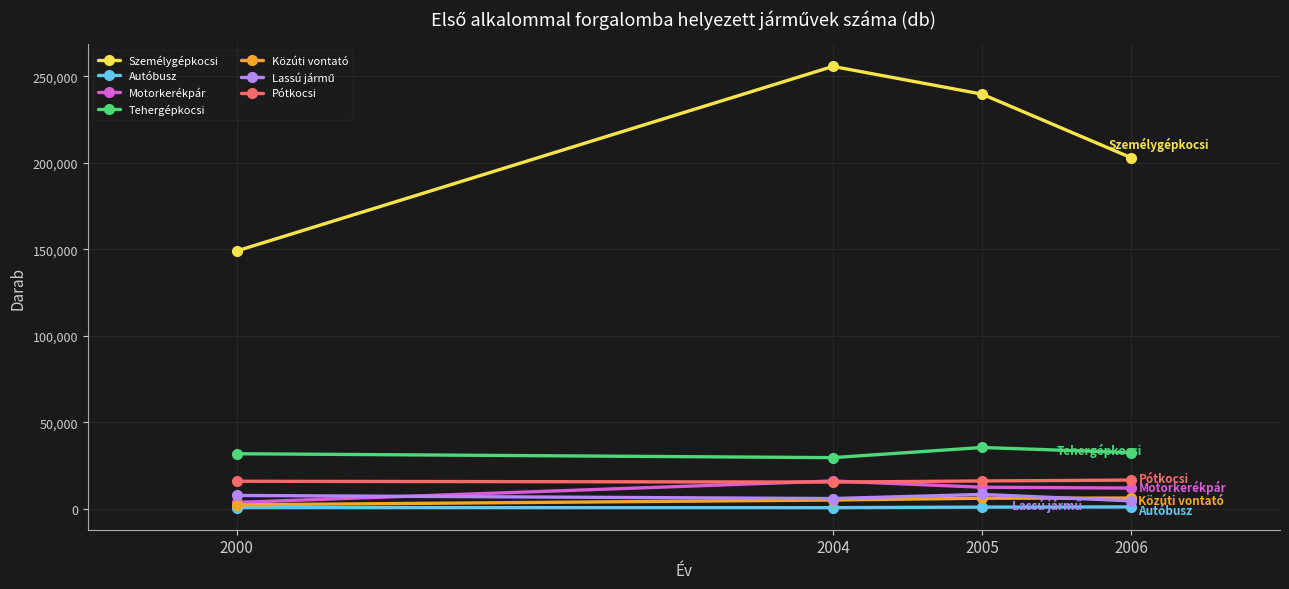

At how many categories does at least one series exceed 63296?

4